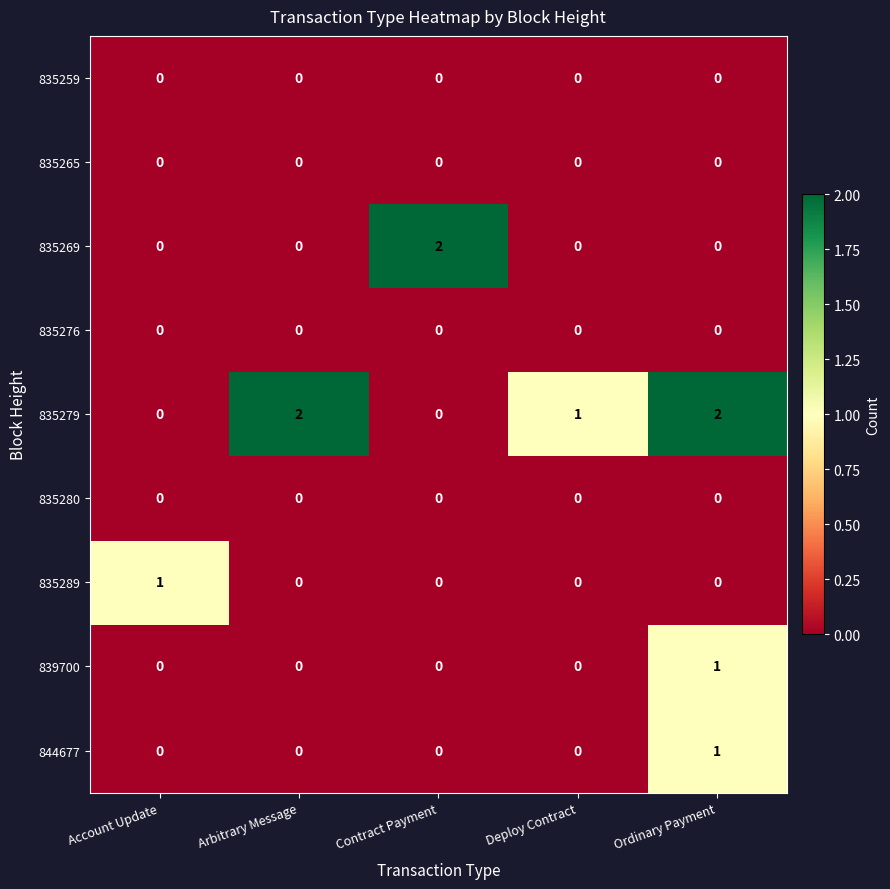

Is the value of 844677 at Ordinary Payment greater than the value of 835276 at Account Update?

Yes